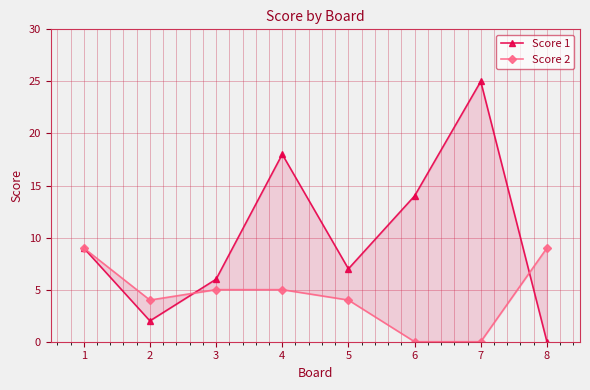

Reading right to left, extract all data points from this chart.

Score 1: 0	25	14	7	18	6	2	9
Score 2: 9	0	0	4	5	5	4	9